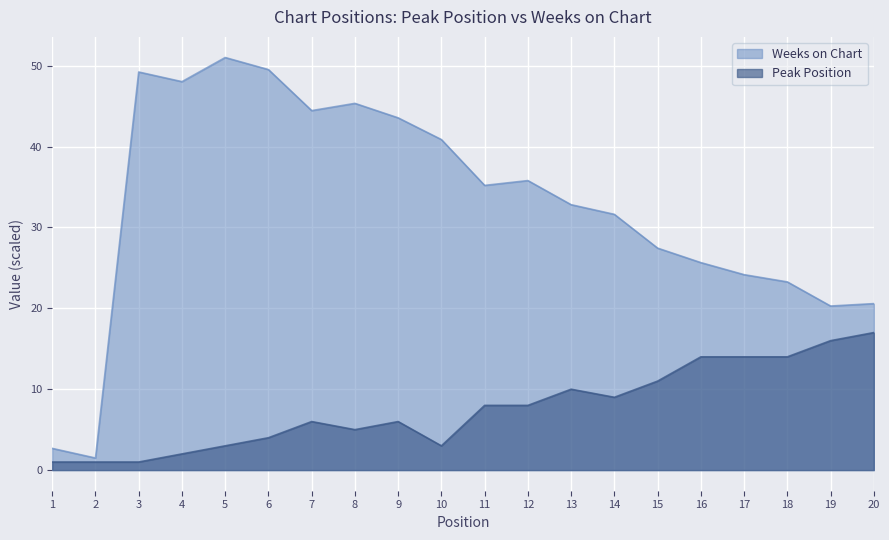

What is the sum of the Peak Position values at 2 and 3?

2.0